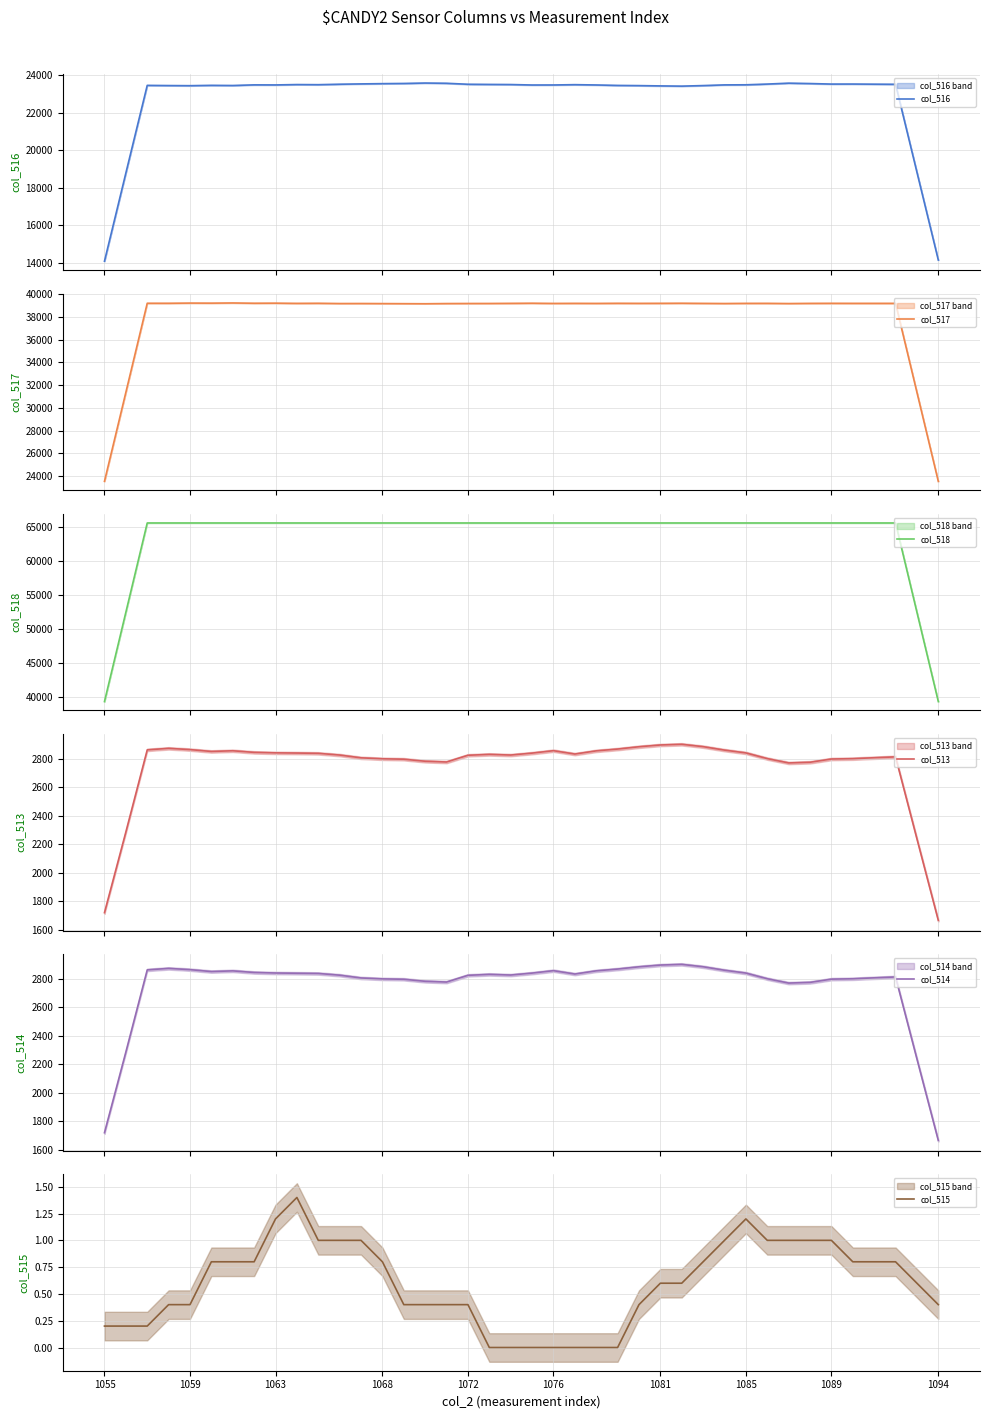

What is the difference between the highest and lowest values at 29?

65534.0